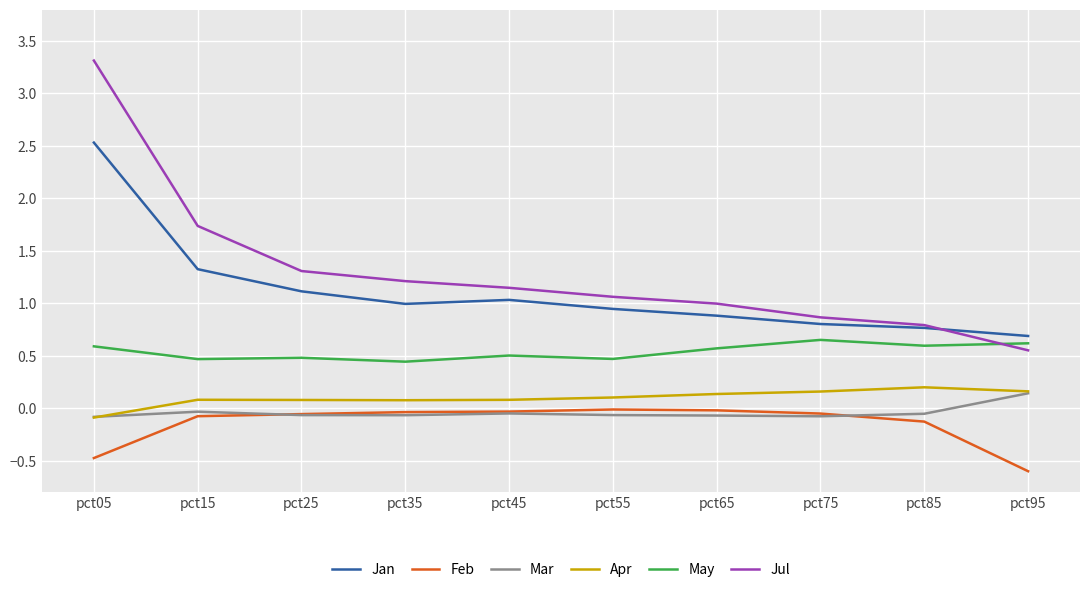

How many interior local valleys does the Jan series have?

1